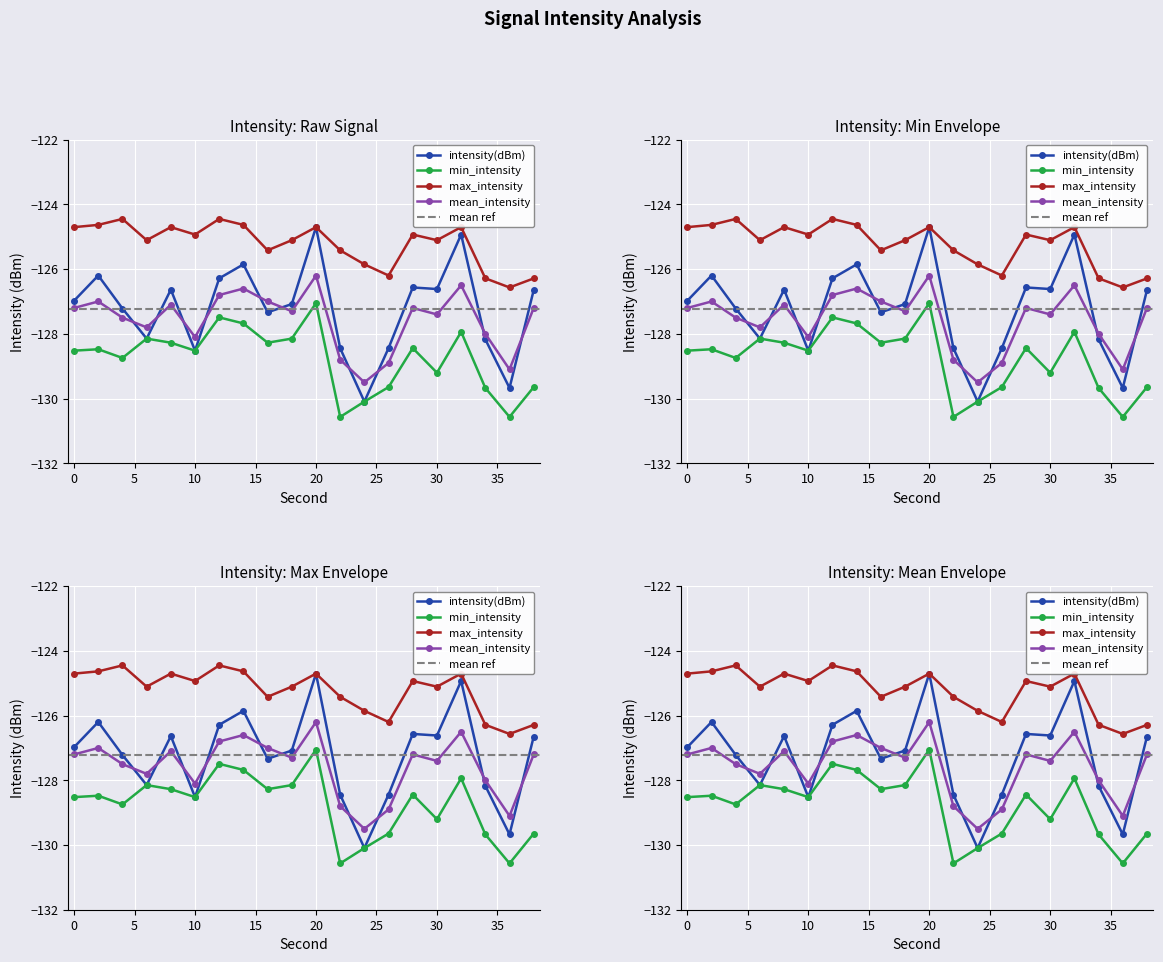

Reading left to right, list all the values displayed in this chart.

intensity(dBm): -127.0	-126.2	-127.2	-128.1	-126.6	-128.5	-126.3	-125.9	-127.3	-127.1	-124.7	-128.4	-130.1	-128.4	-126.6	-126.6	-124.9	-128.2	-129.7	-126.6
min_intensity: -128.5	-128.5	-128.7	-128.1	-128.3	-128.5	-127.5	-127.7	-128.3	-128.1	-127.1	-130.6	-130.1	-129.6	-128.4	-129.2	-127.9	-129.7	-130.6	-129.6
max_intensity: -124.7	-124.6	-124.4	-125.1	-124.7	-124.9	-124.4	-124.6	-125.4	-125.1	-124.7	-125.4	-125.9	-126.2	-124.9	-125.1	-124.7	-126.3	-126.6	-126.3
mean_intensity: -127.2	-127.0	-127.5	-127.8	-127.1	-128.1	-126.8	-126.6	-127.0	-127.3	-126.2	-128.8	-129.5	-128.9	-127.2	-127.4	-126.5	-128.0	-129.1	-127.2